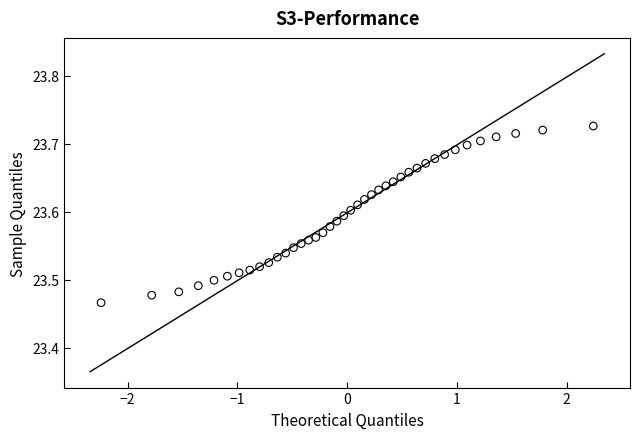

What is the range of X values (max minus min)?

4.5